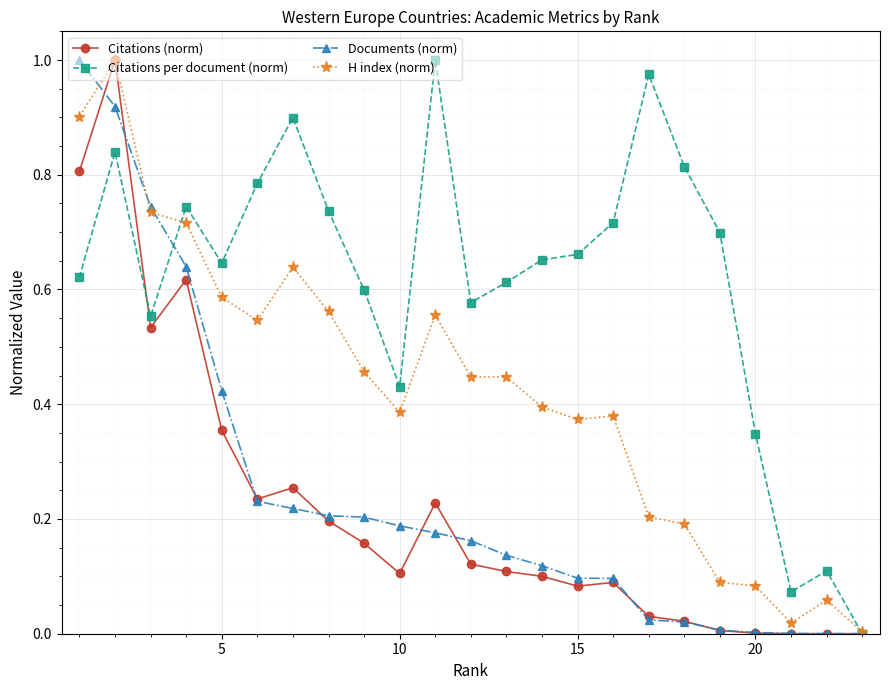

True or false: Citations per document (norm) has a value of 1.1 at 5.

False